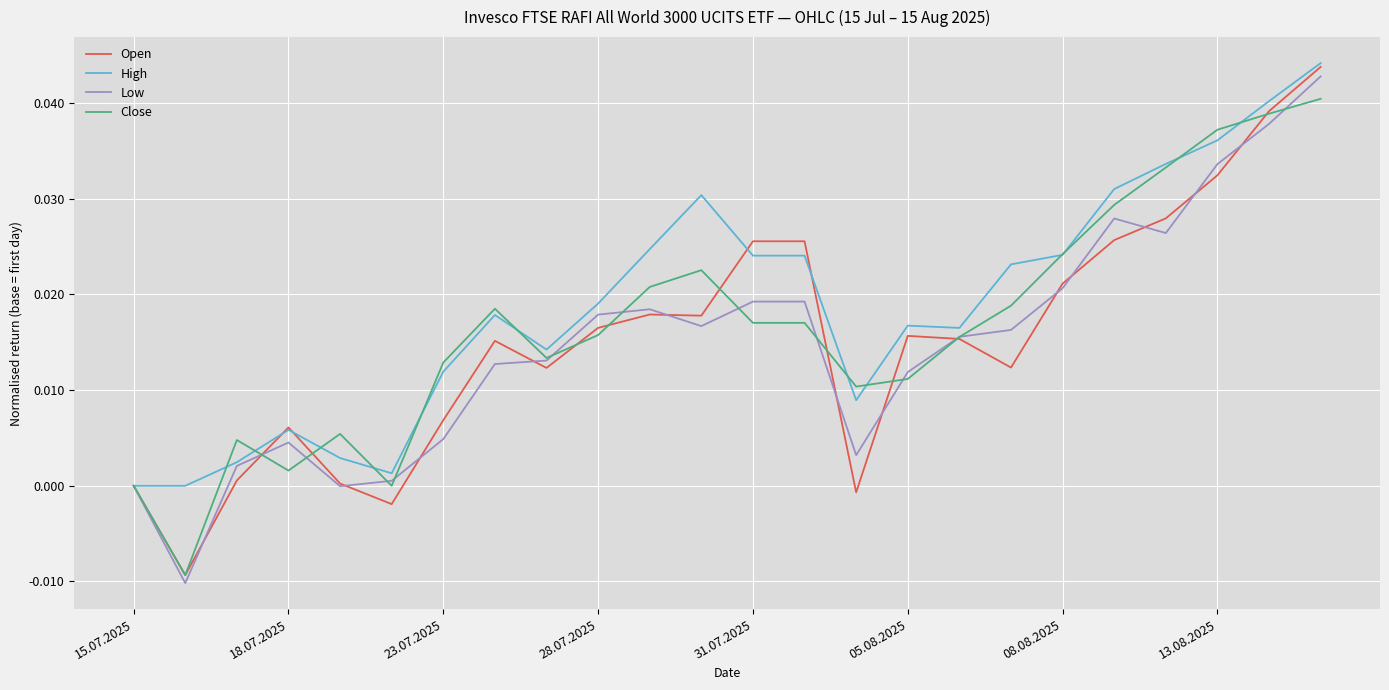

True or false: High has more than 0 points higher than both neighbors.

True